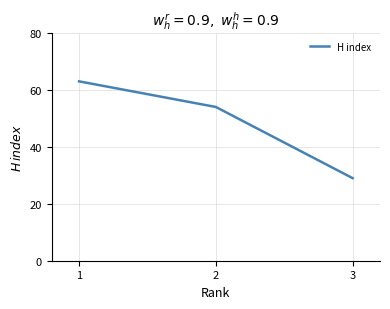

True or false: the data shows 11 at 3.

False